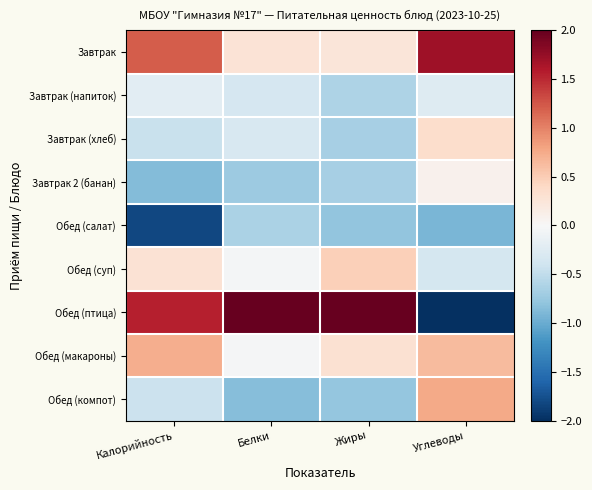

What is the smallest value displayed?

-2.0